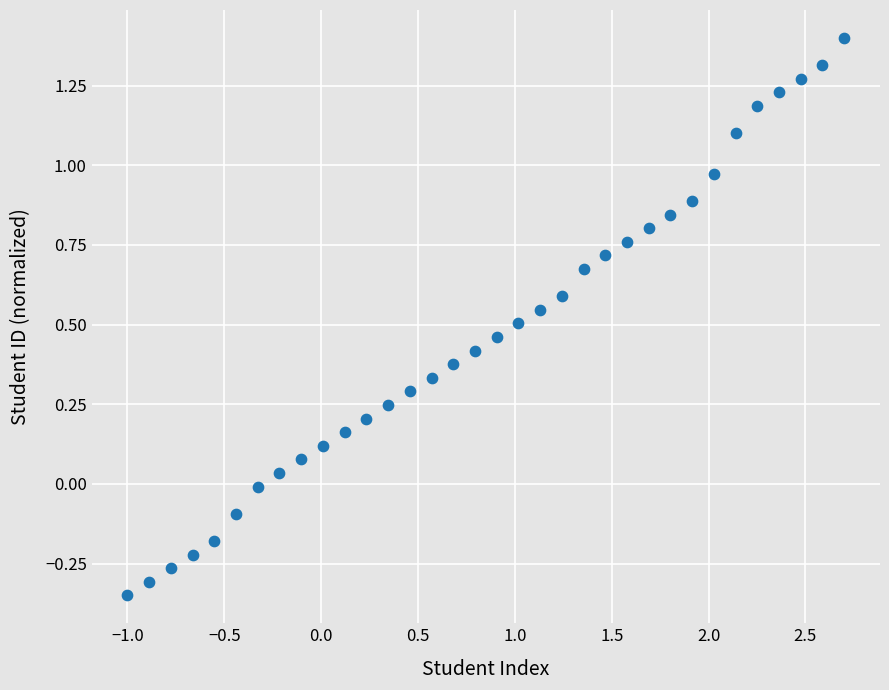

What is the range of X values (max minus min)?

3.7